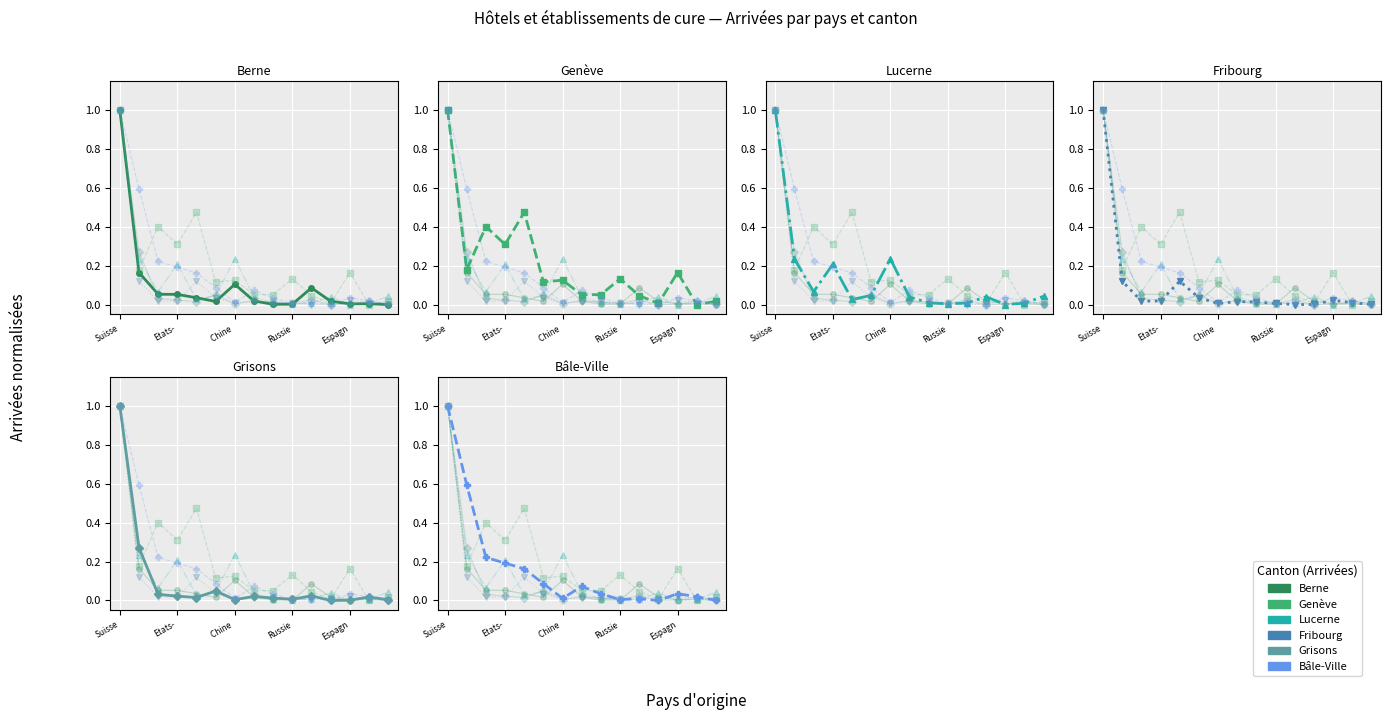

How many values in Bâle-Ville are above zero?

14